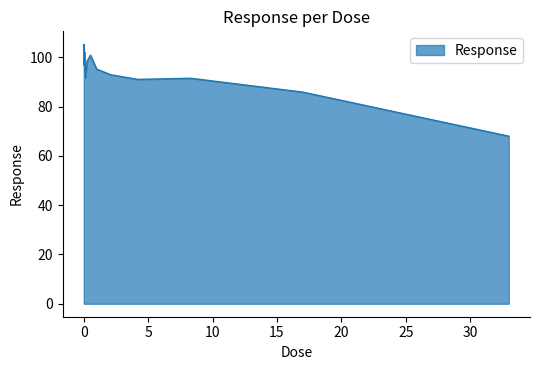

What is the difference between the maximum and minimum values?

37.3